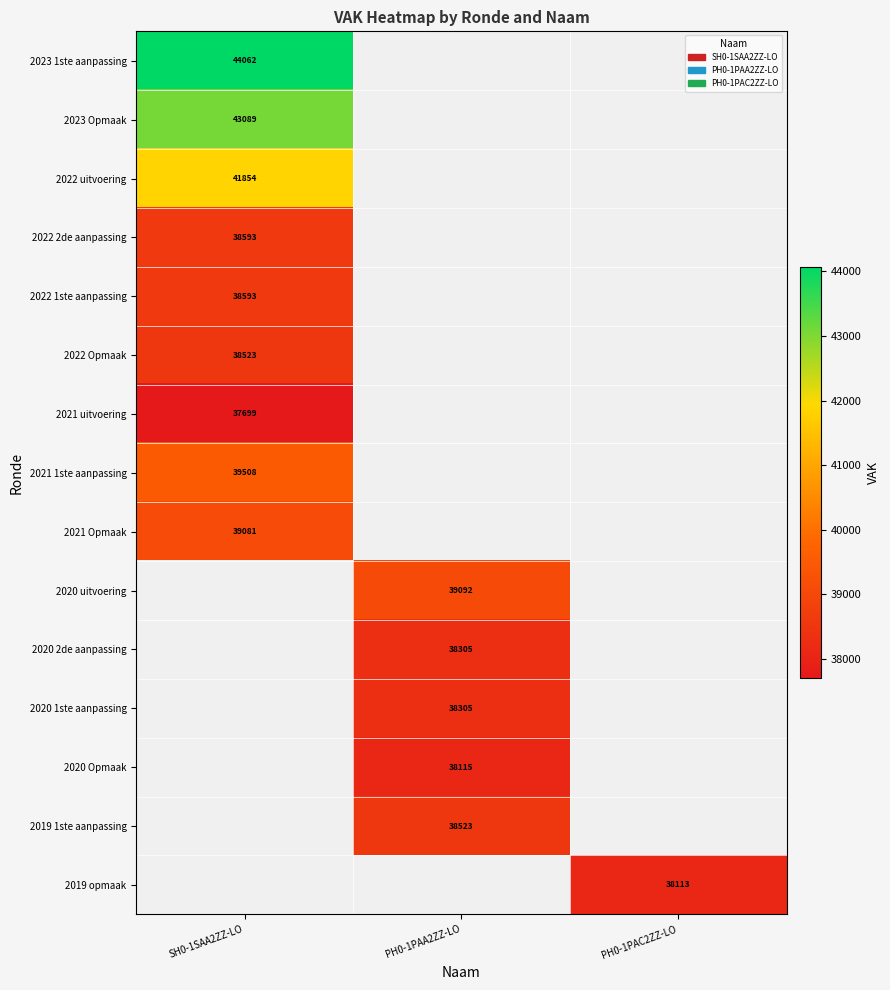

The value of 2020 2de aanpassing at PH0-1PAA2ZZ-LO is 38305. True or false?

True